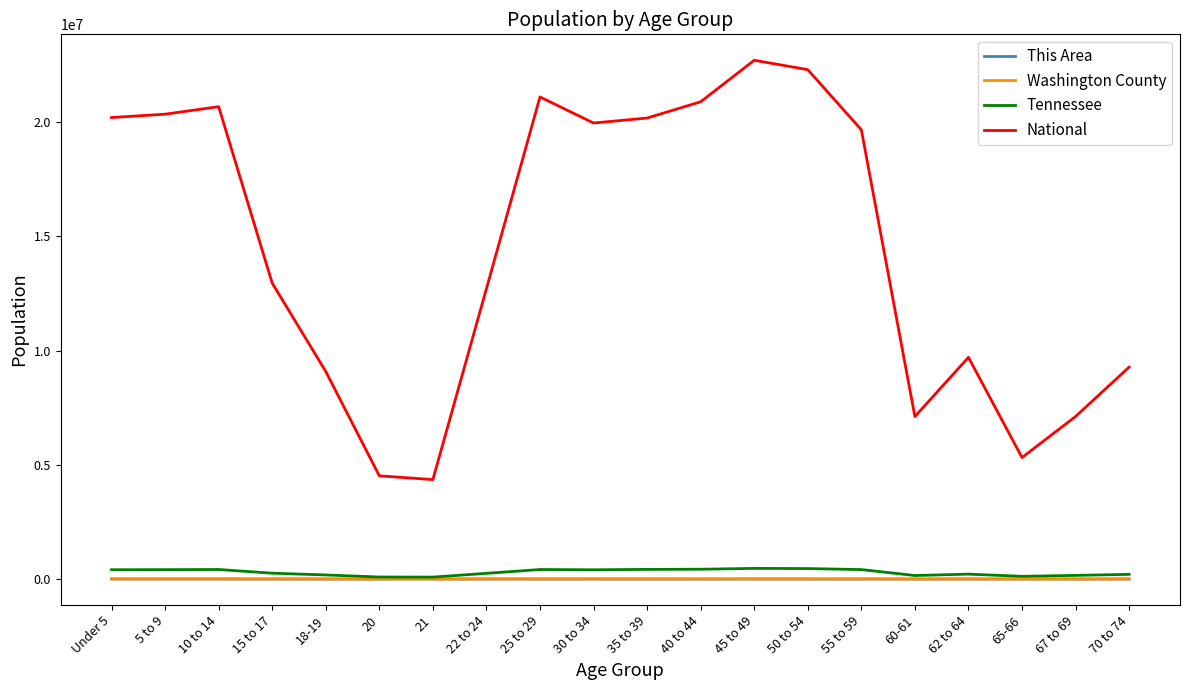

What is the maximum value shown in the chart?

22708591